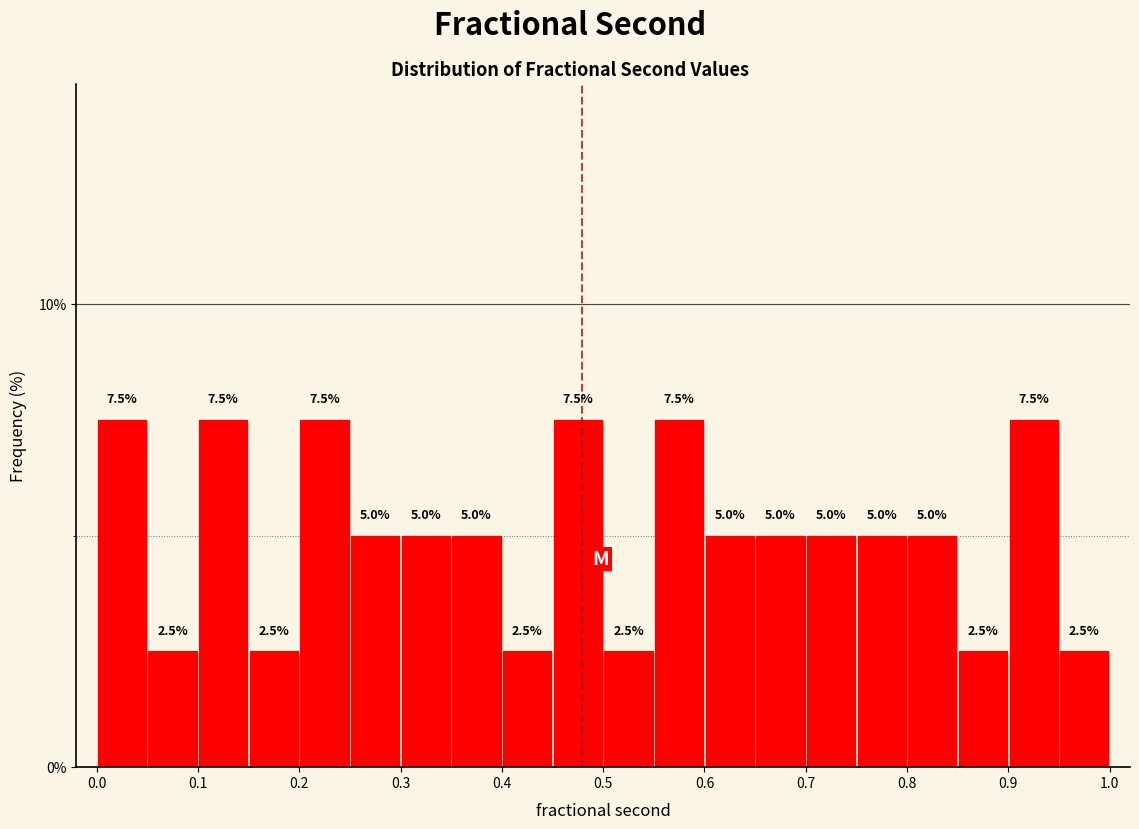

What is the height of the bar covering 0.70 to 0.75 on the x-axis?

5.0